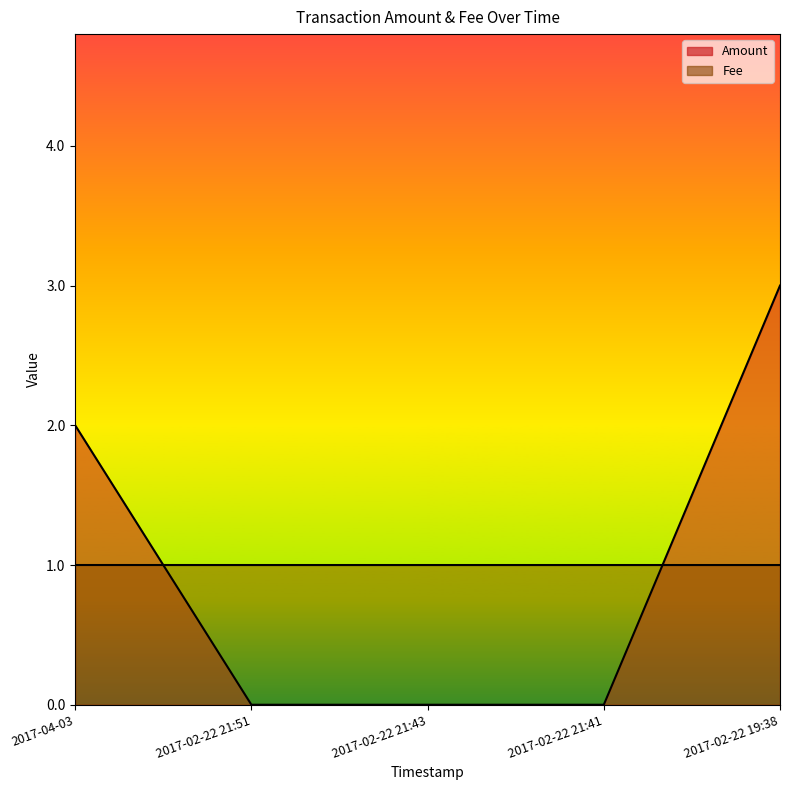

At how many categories does at least one series exceed 0?

5